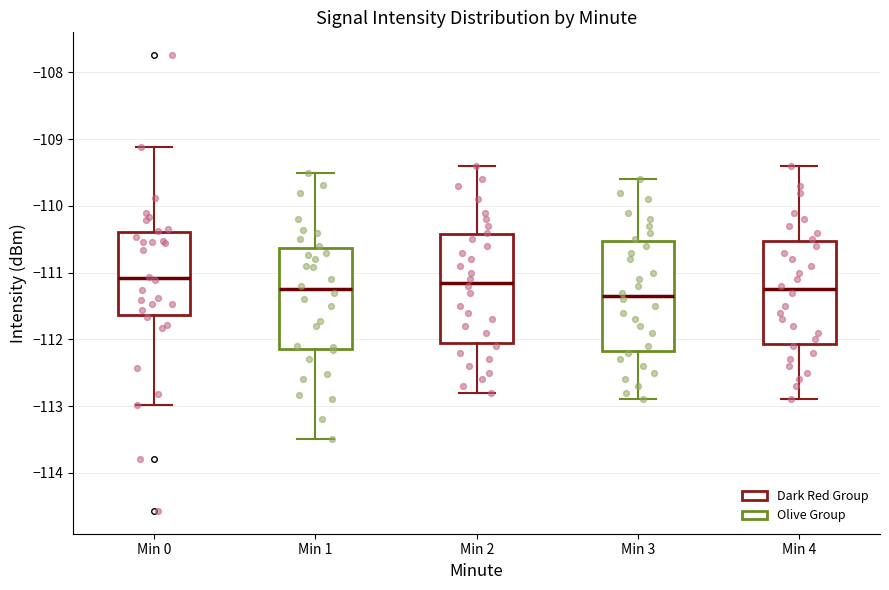

Reading left to right, transcribe this box plot: for each box, give where its median line is, the range the box spans, and where its two whiskers end, as read against the y-axis. The values are not printed on the chart, so give them approximately, as read against the axis.

Min 0: median -111.1, box -111.6 to -110.4, whiskers -113.0 to -109.1
Min 1: median -111.2, box -112.1 to -110.6, whiskers -113.5 to -109.5
Min 2: median -111.1, box -112.0 to -110.4, whiskers -112.8 to -109.4
Min 3: median -111.3, box -112.2 to -110.5, whiskers -112.9 to -109.6
Min 4: median -111.2, box -112.1 to -110.5, whiskers -112.9 to -109.4